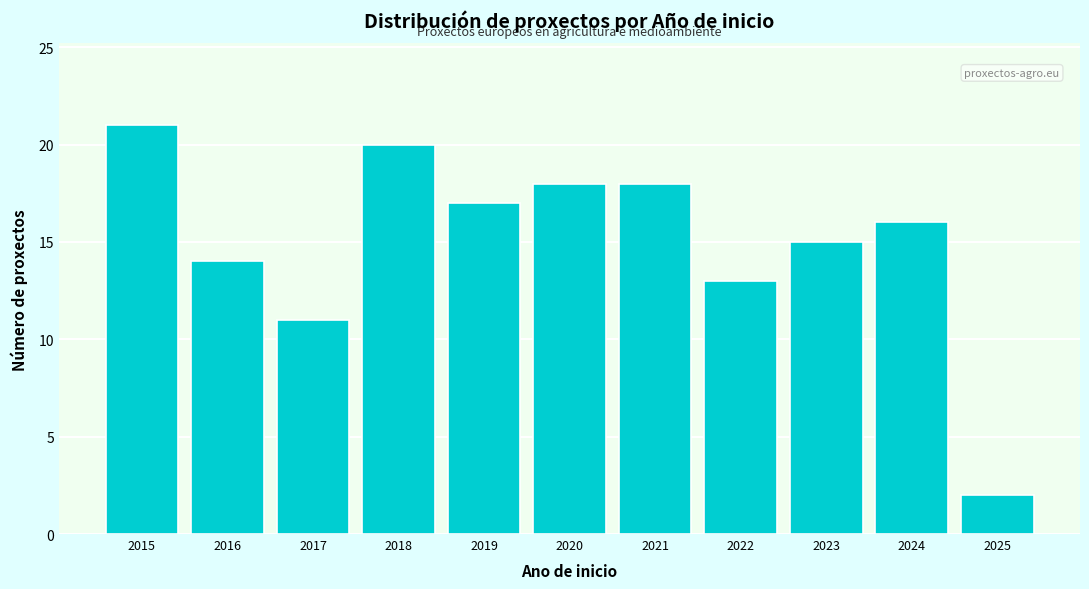

Reading right to left, transcribe all the data shown in this chart.

2	16	15	13	18	18	17	20	11	14	21